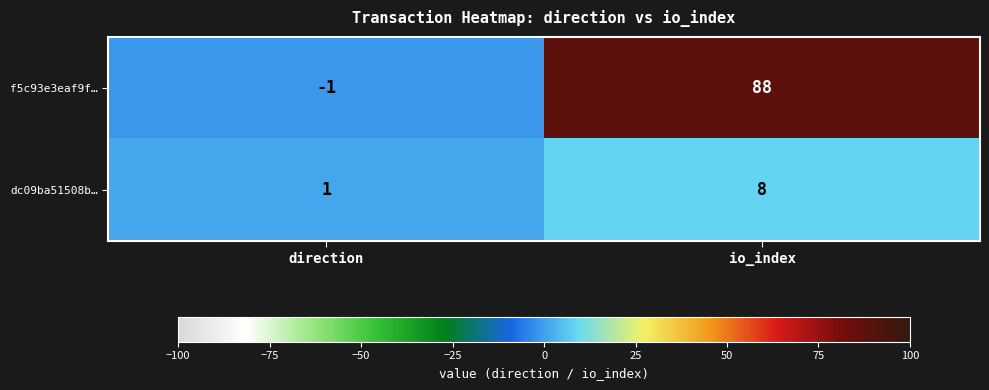

How many distinct data groups are displayed?

2